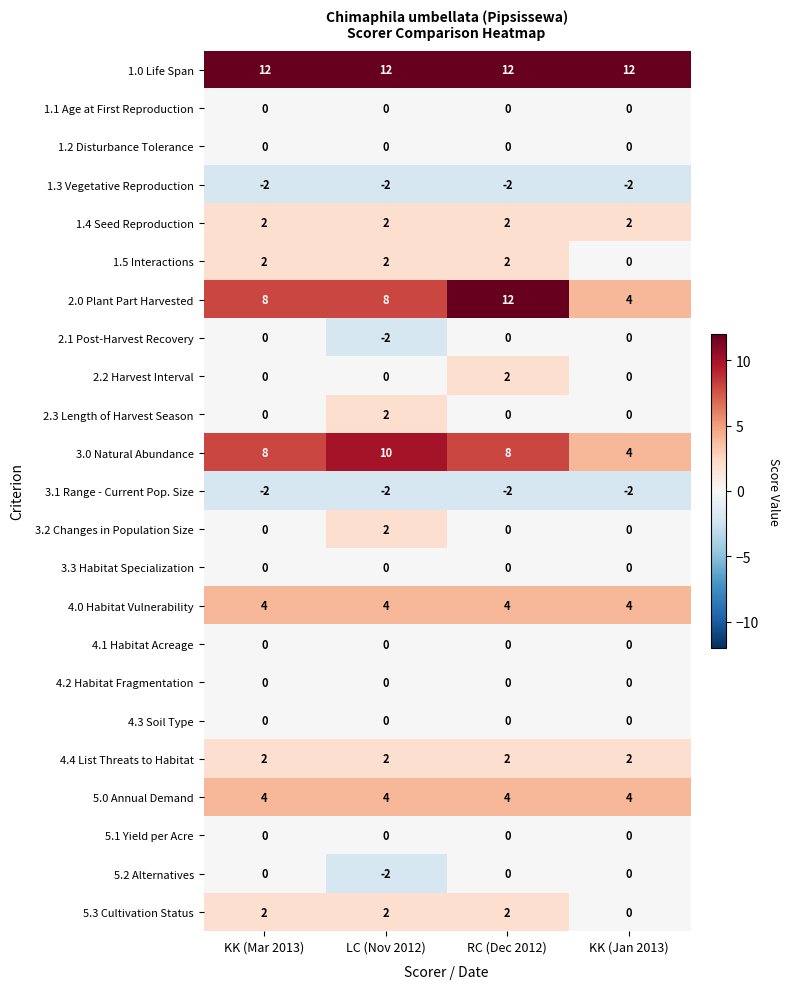

Which series has the largest total across all categories?

1.0 Life Span